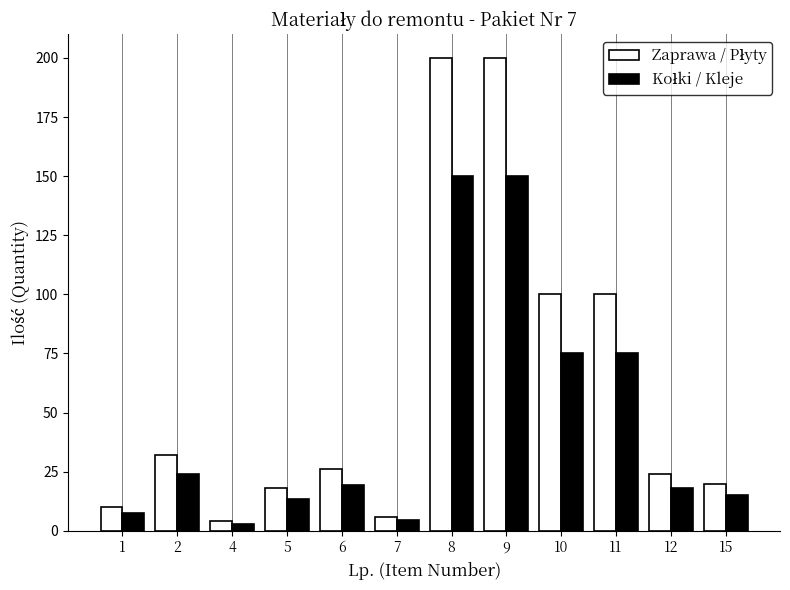

What is the difference between the highest and lowest values at 9?

50.0